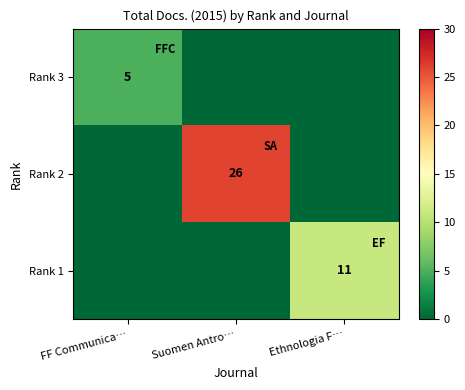

True or false: Rank 1 has a value of 11 at Ethnologia F….

True